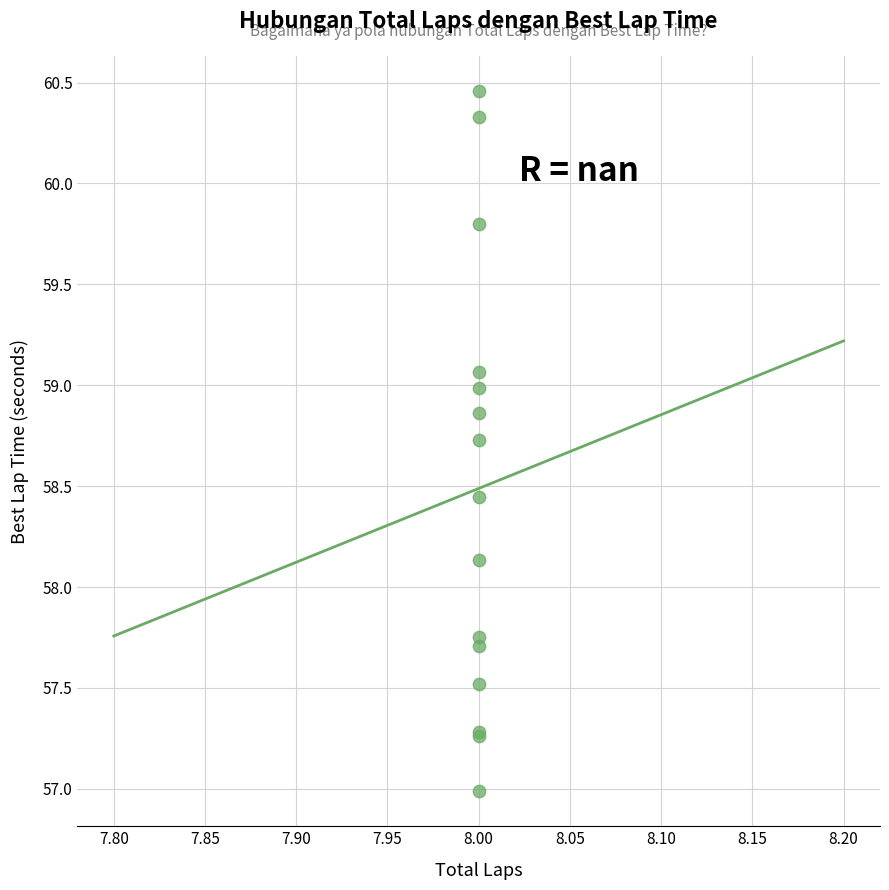

What Y value in the scatter plot is closest to 58?

58.1